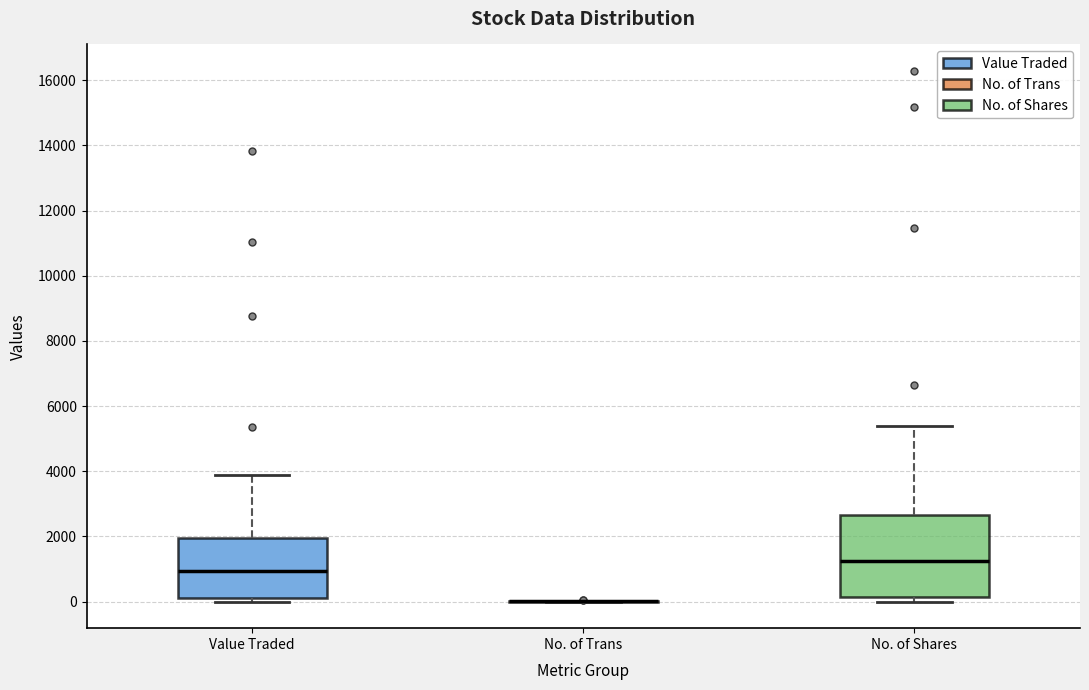

Reading left to right, read every box against the y-axis: the position of its median line, the range the box covers, and the ends of its whiskers. The values are not printed on the chart, so give them approximately, as read against the axis.

Value Traded: median 1000, box 200 to 2000, whiskers 0 to 3800
No. of Trans: box collapsed to a line at 0, whiskers 0 to 0
No. of Shares: median 1200, box 200 to 2600, whiskers 0 to 5400